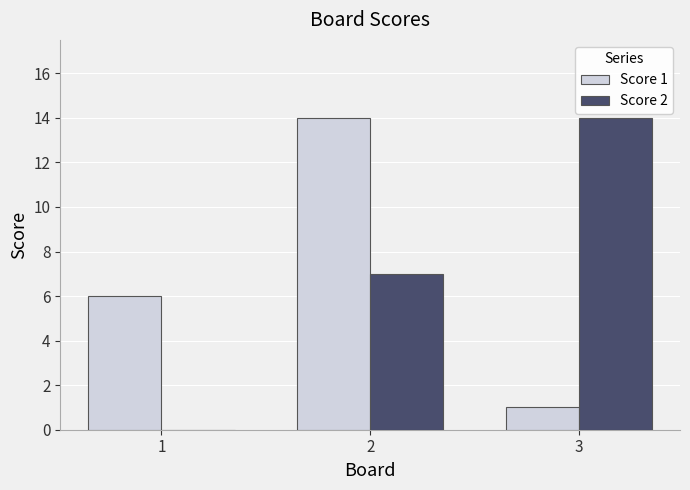

What is the maximum value shown in the chart?

14